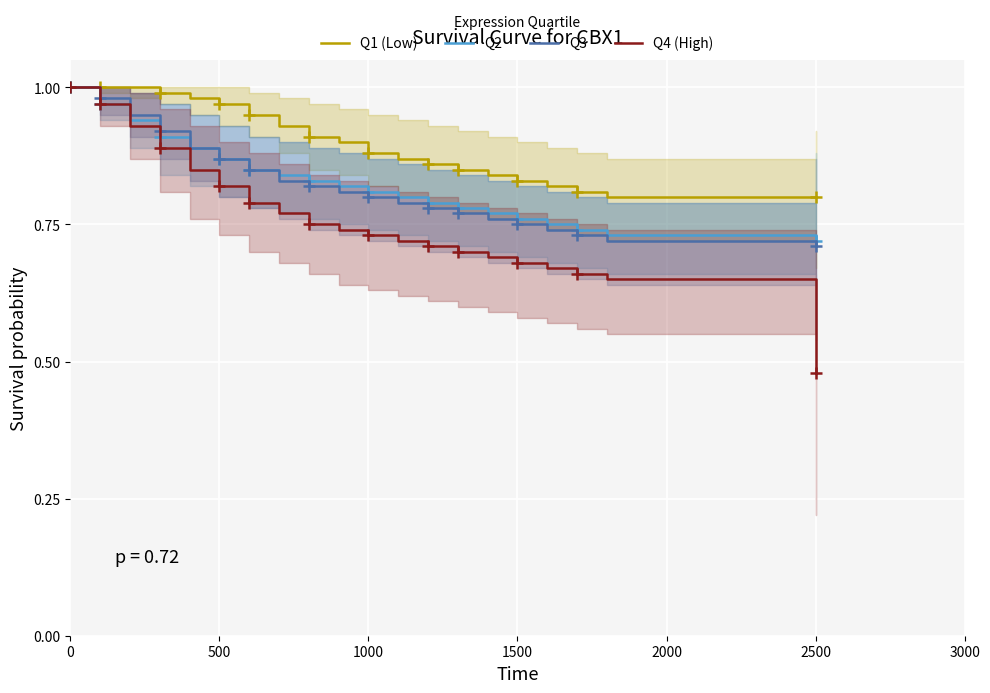

Is it true that Q1 (Low) equals 1.5 at 500?

False